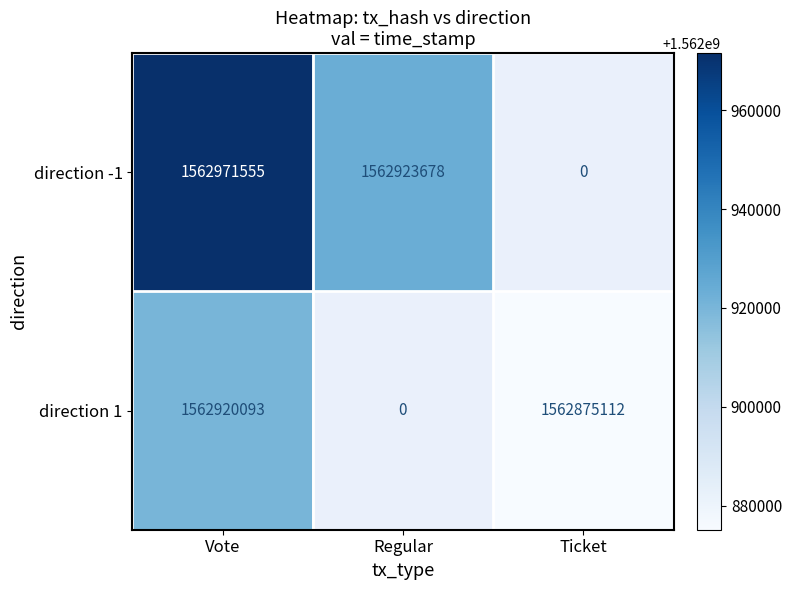

What is the difference between the highest and lowest values at Vote?

51462